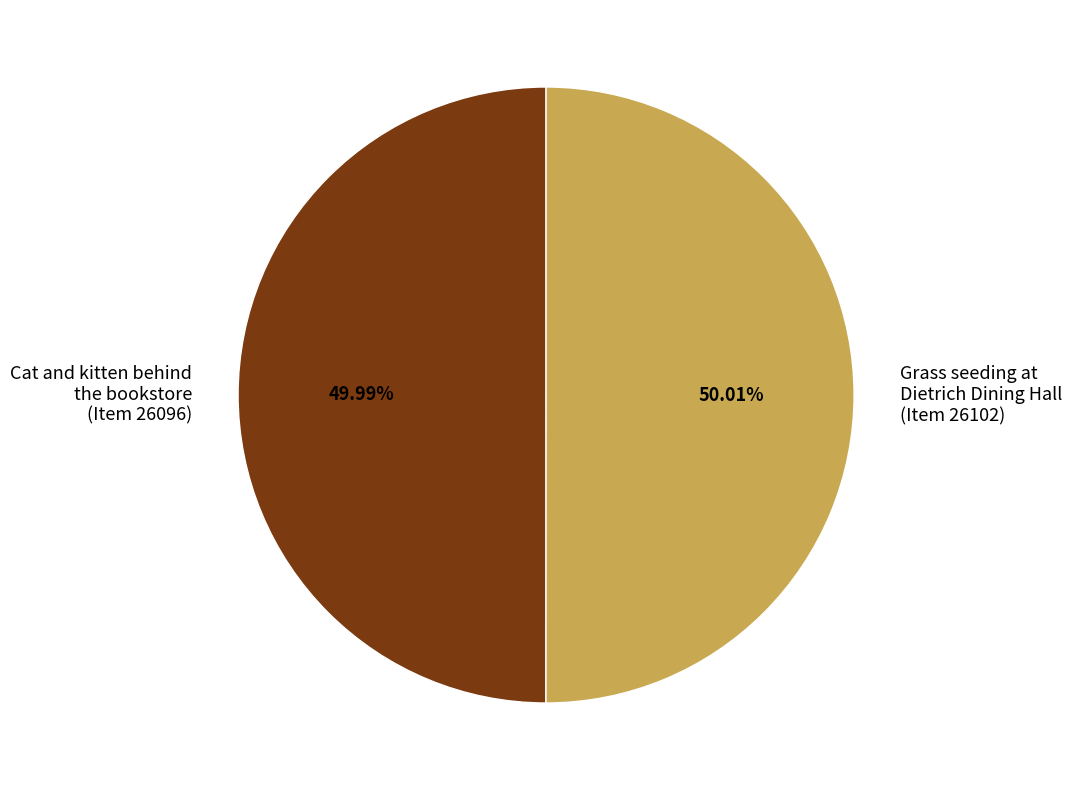

Combined, do Grass seeding at Dietrich Dining Hall (Item 26102) and Cat and kitten behind the bookstore (Item 26096) account for over 50%?

Yes